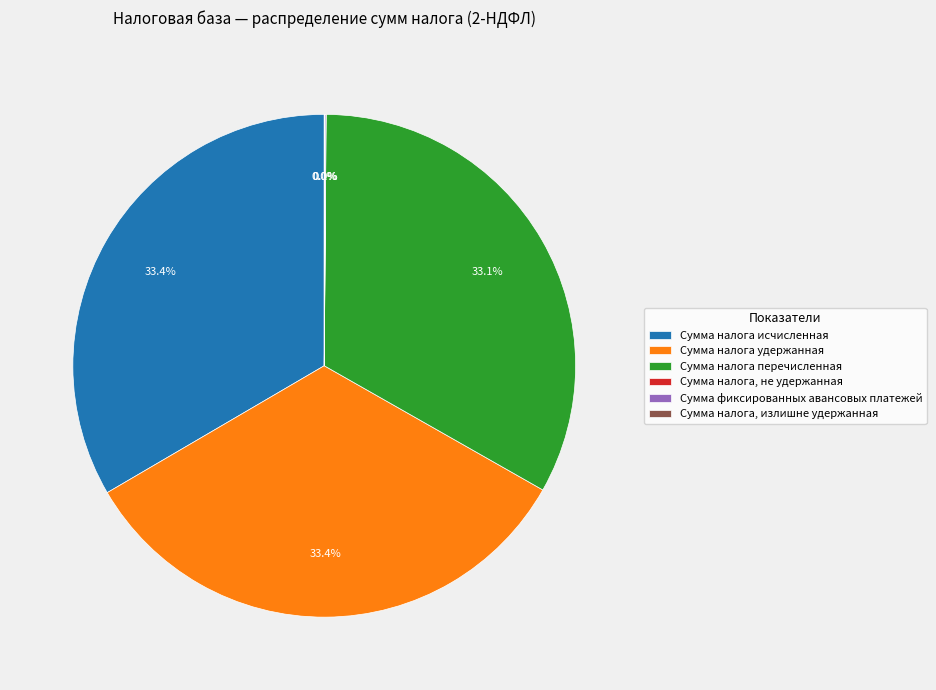

What is the ratio of the value at Сумма налога перечисленная to the value at Сумма налога удержанная?

1.0